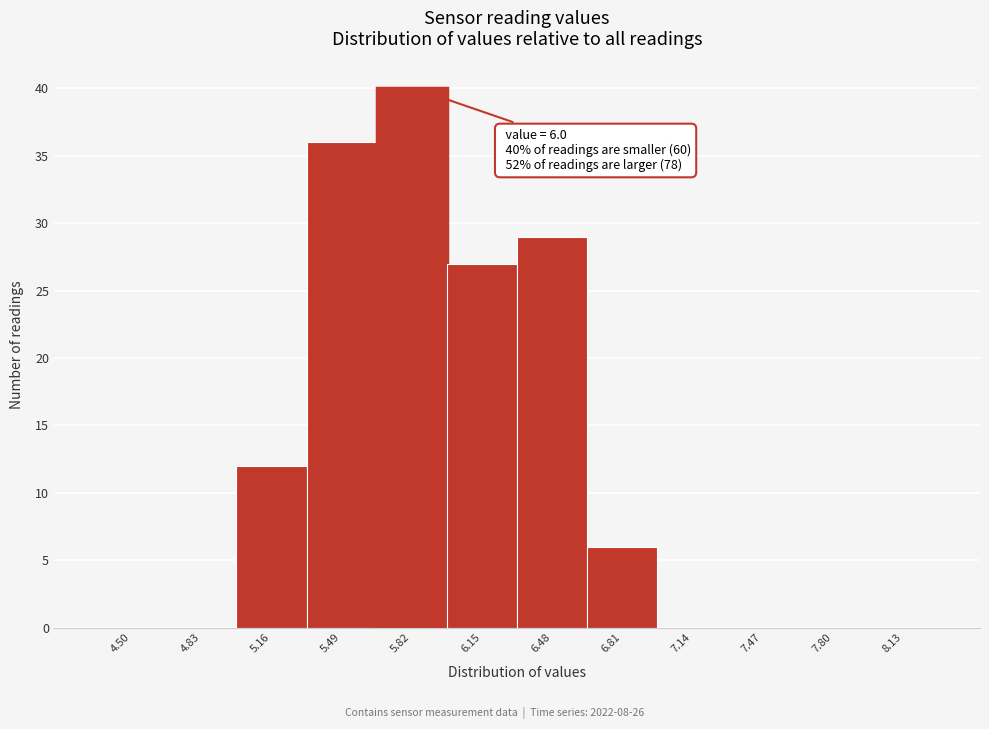

Reading left to right, transcribe all the data shown in this chart.

4.50=0	4.83=0	5.16=12	5.49=36	5.82=40	6.15=27	6.48=29	6.81=6	7.14=0	7.47=0	7.80=0	8.13=0